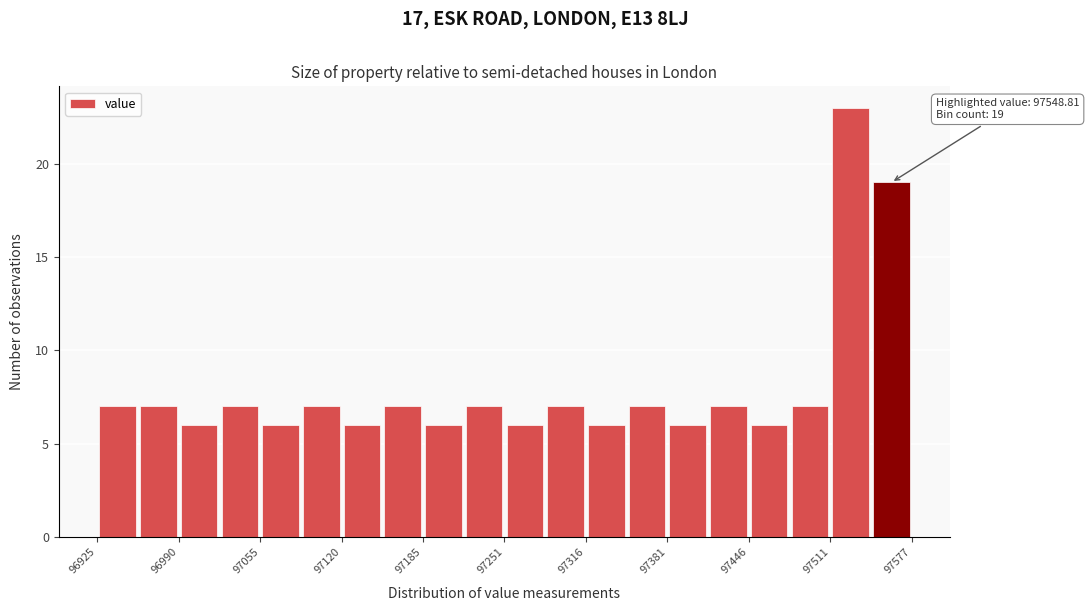

Read against the x-axis, roughly where is the centre of the tallest bar?

97530